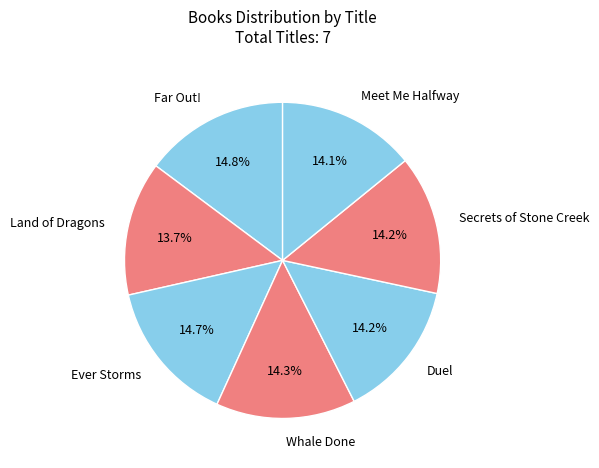

The Land of Dragons slice represents 14% of the pie. True or false?

True